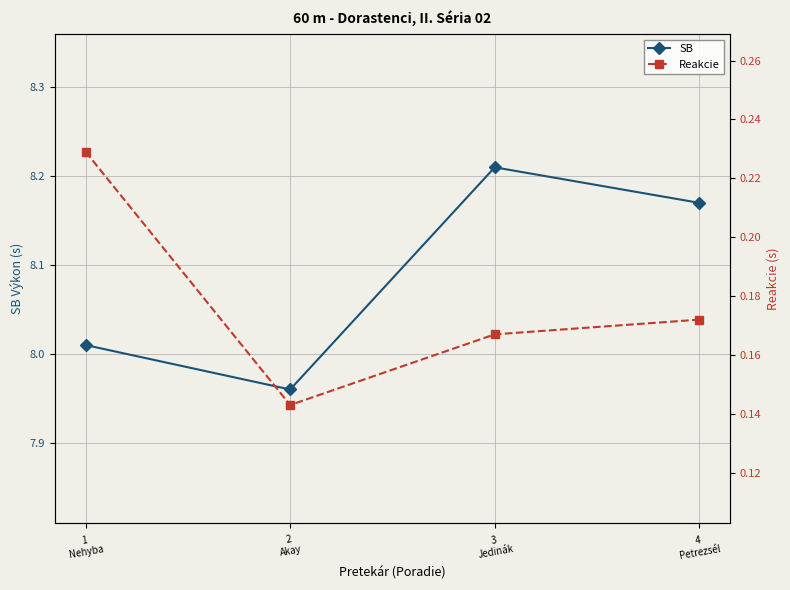

In Reakcie, how many points are lower than both neighbors (excluding endpoints)?

1